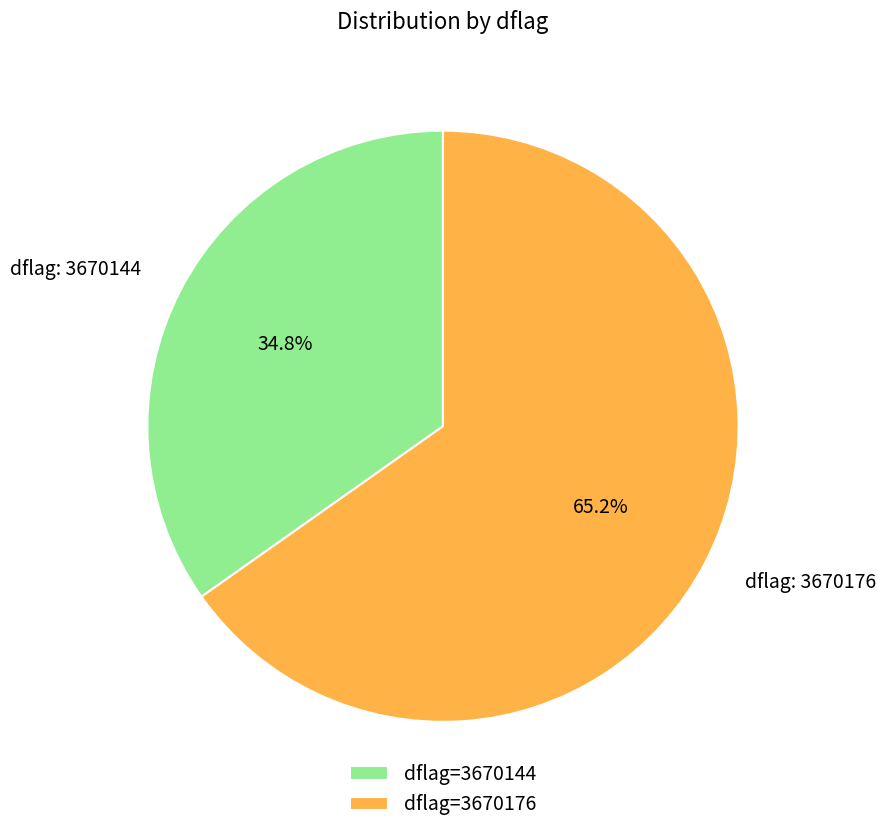

Does dflag=3670144 represent more than half of the total?

No